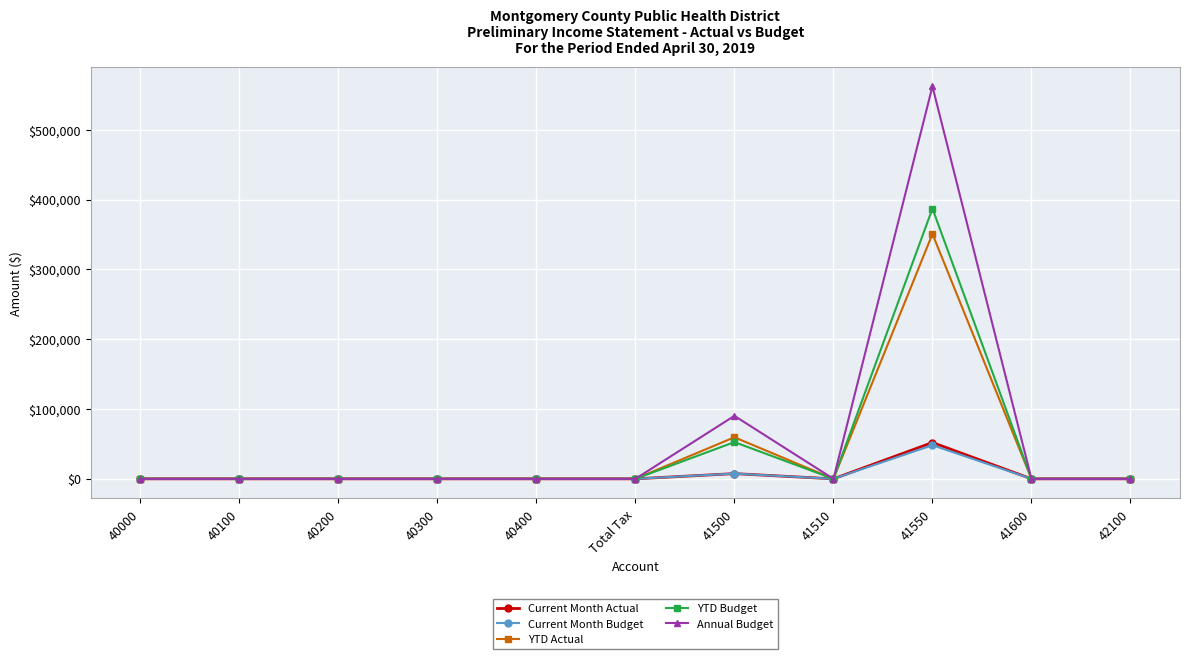

Reading left to right, transcribe all the data shown in this chart.

Current Month Actual: 0.0	0.0	0.0	0.0	0.0	0.0	7500.0	0.0	52023.9	0.0	0.0
Current Month Budget: 0.0	0.0	0.0	0.0	0.0	0.0	7518.0	0.0	48178.0	0.0	0.0
YTD Actual: 0.0	0.0	0.0	0.0	0.0	0.0	59539.5	0.0	350658.3	0.0	0.0
YTD Budget: 0.0	0.0	0.0	0.0	0.0	0.0	52626.0	0.0	387025.0	0.0	0.0
Annual Budget: 0.0	0.0	0.0	0.0	0.0	0.0	90216.0	0.0	561992.9	0.0	0.0